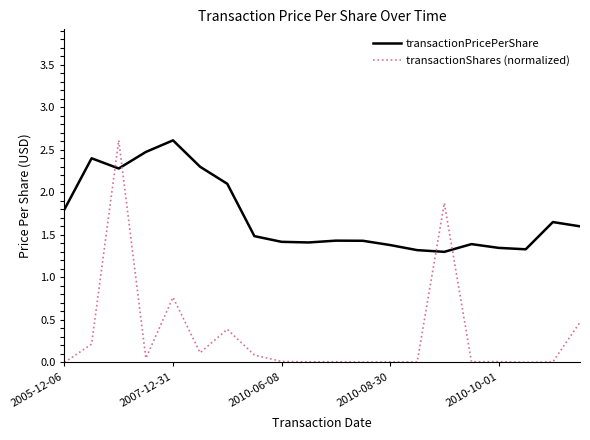

How many times do transactionPricePerShare and transactionShares (normalized) cross each other?

4